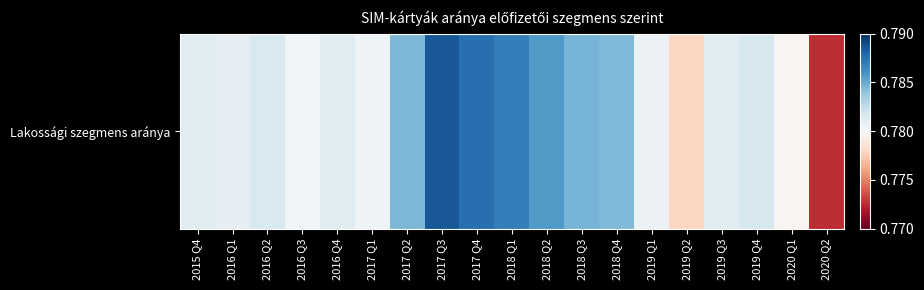

List the labels in order of value, smallest first.

2020 Q2, 2019 Q2, 2020 Q1, 2016 Q3, 2017 Q1, 2019 Q1, 2016 Q1, 2019 Q3, 2015 Q4, 2016 Q4, 2016 Q2, 2019 Q4, 2018 Q4, 2017 Q2, 2018 Q3, 2018 Q2, 2018 Q1, 2017 Q4, 2017 Q3